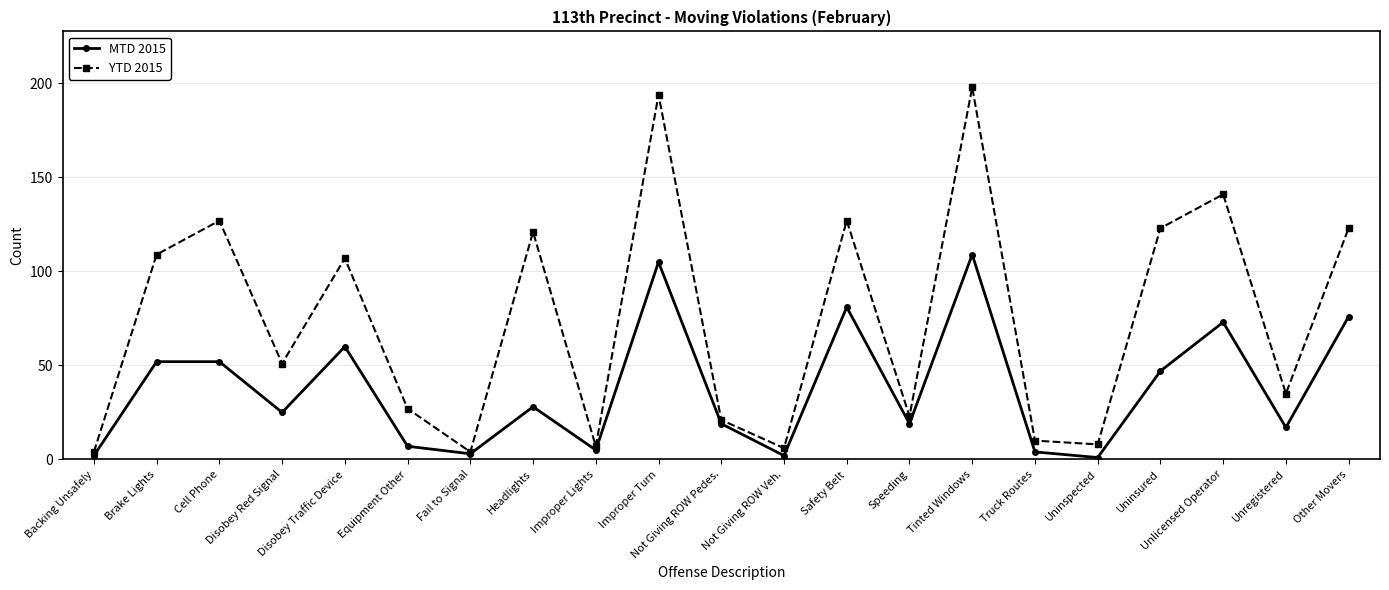

Reading right to left, transcribe all the data shown in this chart.

MTD 2015: Other Movers=76	Unregistered=17	Unlicensed Operator=73	Uninsured=47	Uninspected=1	Truck Routes=4	Tinted Windows=109	Speeding=19	Safety Belt=81	Not Giving ROW Veh.=2	Not Giving ROW Pedes.=19	Improper Turn=105	Improper Lights=5	Headlights=28	Fail to Signal=3	Equipment Other=7	Disobey Traffic Device=60	Disobey Red Signal=25	Cell Phone=52	Brake Lights=52	Backing Unsafely=2
YTD 2015: Other Movers=123	Unregistered=35	Unlicensed Operator=141	Uninsured=123	Uninspected=8	Truck Routes=10	Tinted Windows=198	Speeding=23	Safety Belt=127	Not Giving ROW Veh.=6	Not Giving ROW Pedes.=21	Improper Turn=194	Improper Lights=7	Headlights=121	Fail to Signal=4	Equipment Other=27	Disobey Traffic Device=107	Disobey Red Signal=51	Cell Phone=127	Brake Lights=109	Backing Unsafely=4